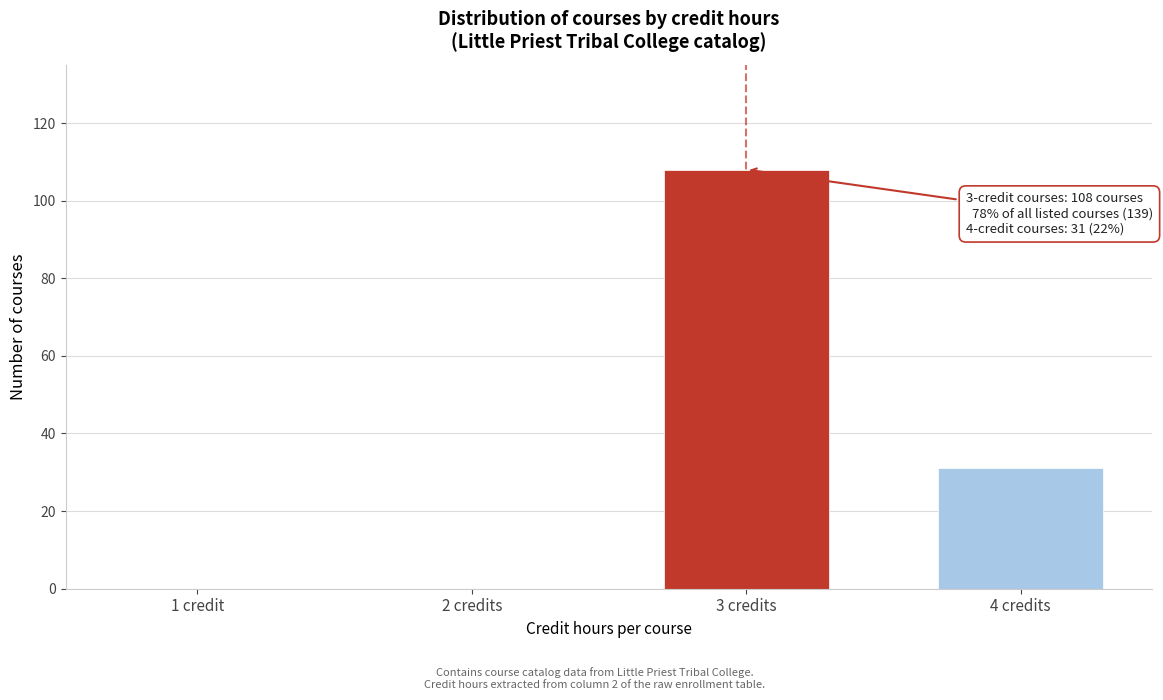

Reading left to right, list all the values displayed in this chart.

1 credit=0	2 credits=0	3 credits=108	4 credits=31